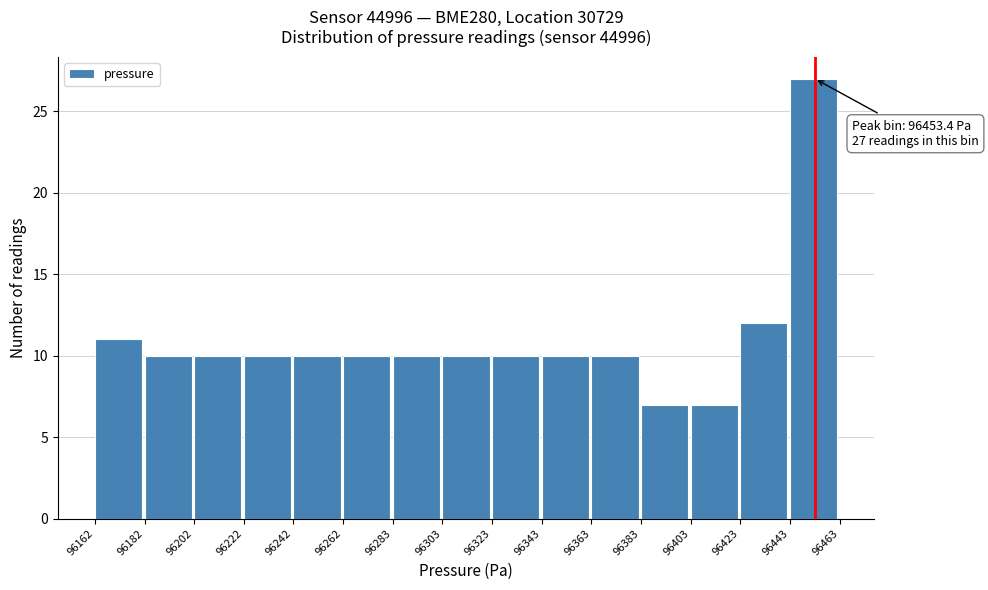

Which range on the x-axis has the tallest bar?

96443 to 96463